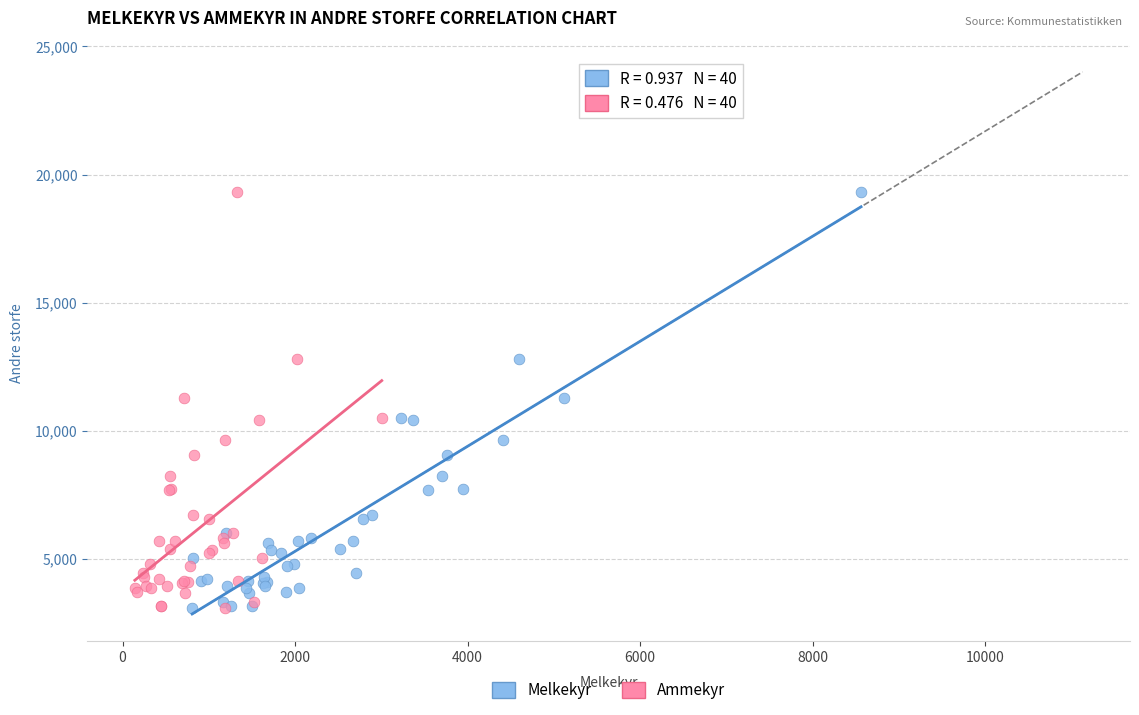

What are all the series names shown in the legend?

Melkekyr, Ammekyr